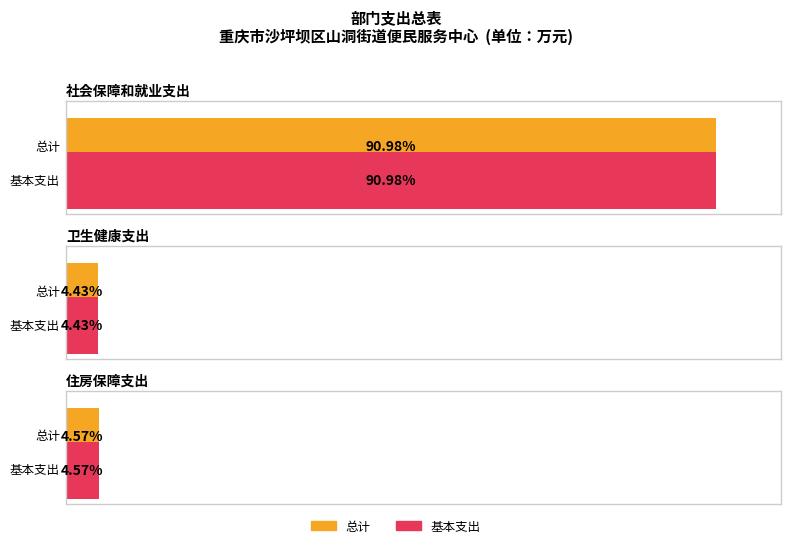

At which category is the sum across all series the highest?

社会保障和就业支出